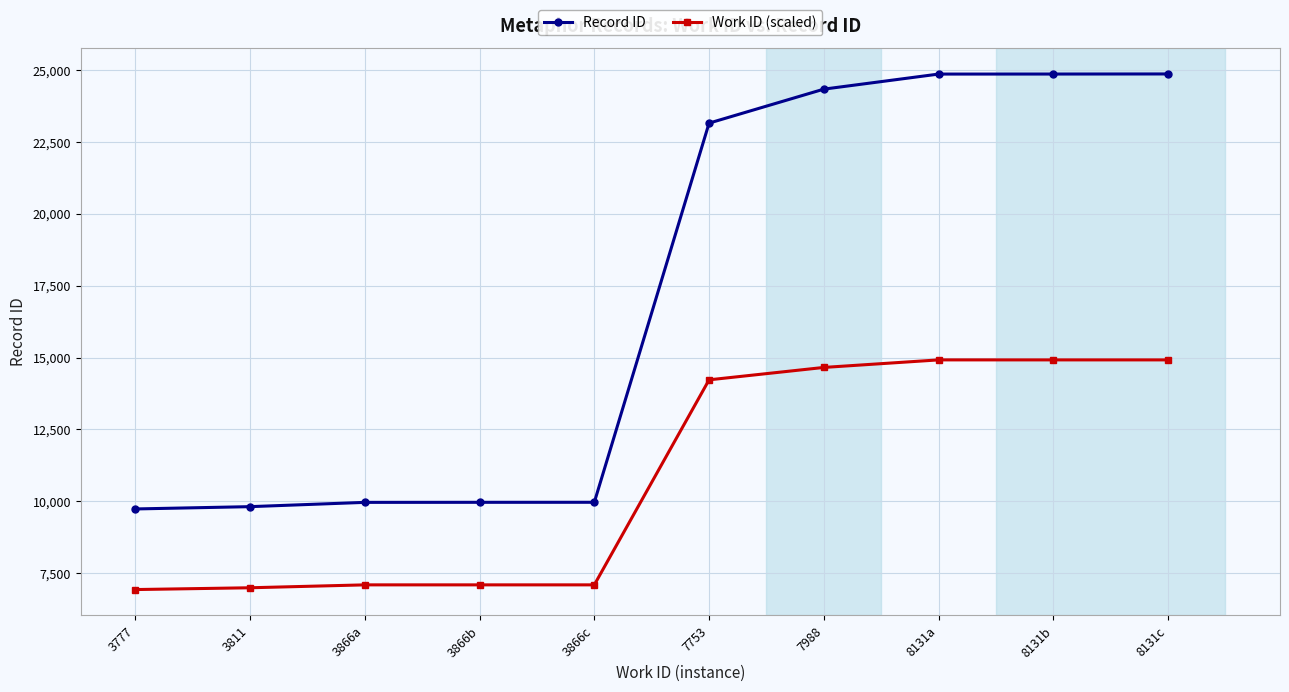

What is the greatest value displayed?

24865.0